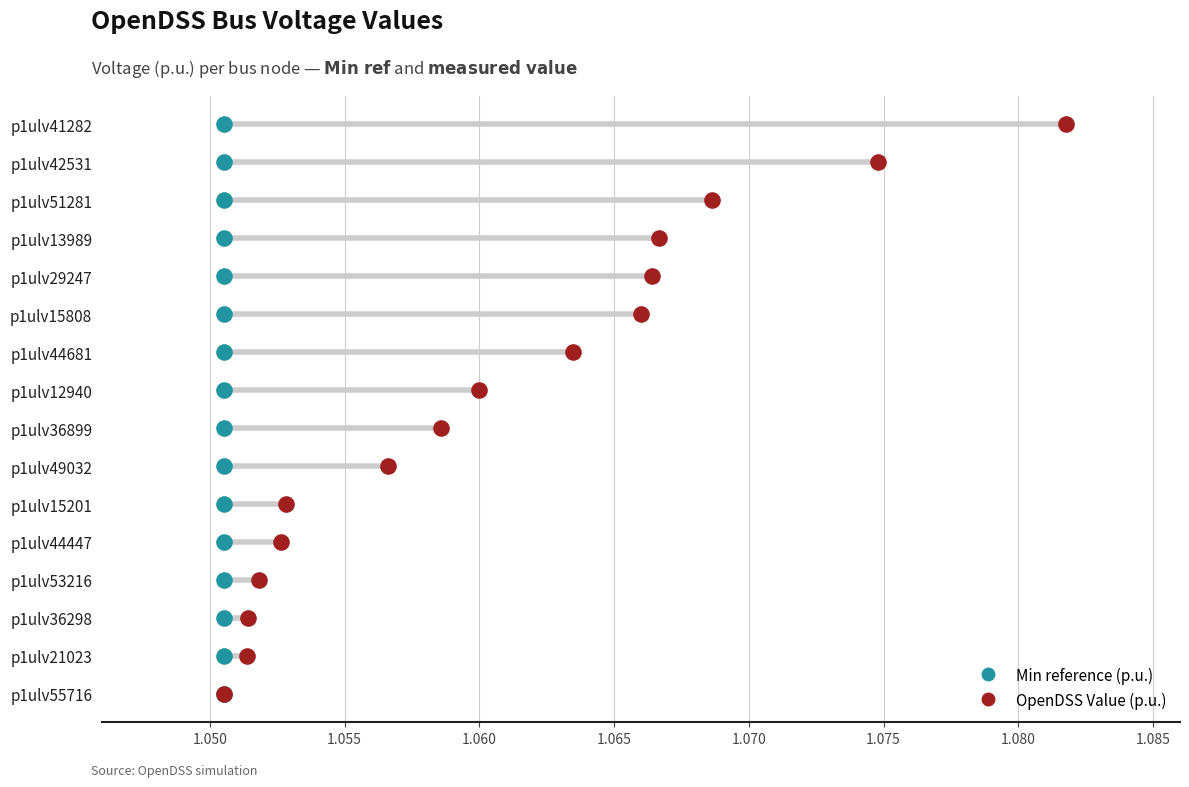

Which series contains the lowest Y value?

Min reference (p.u.)